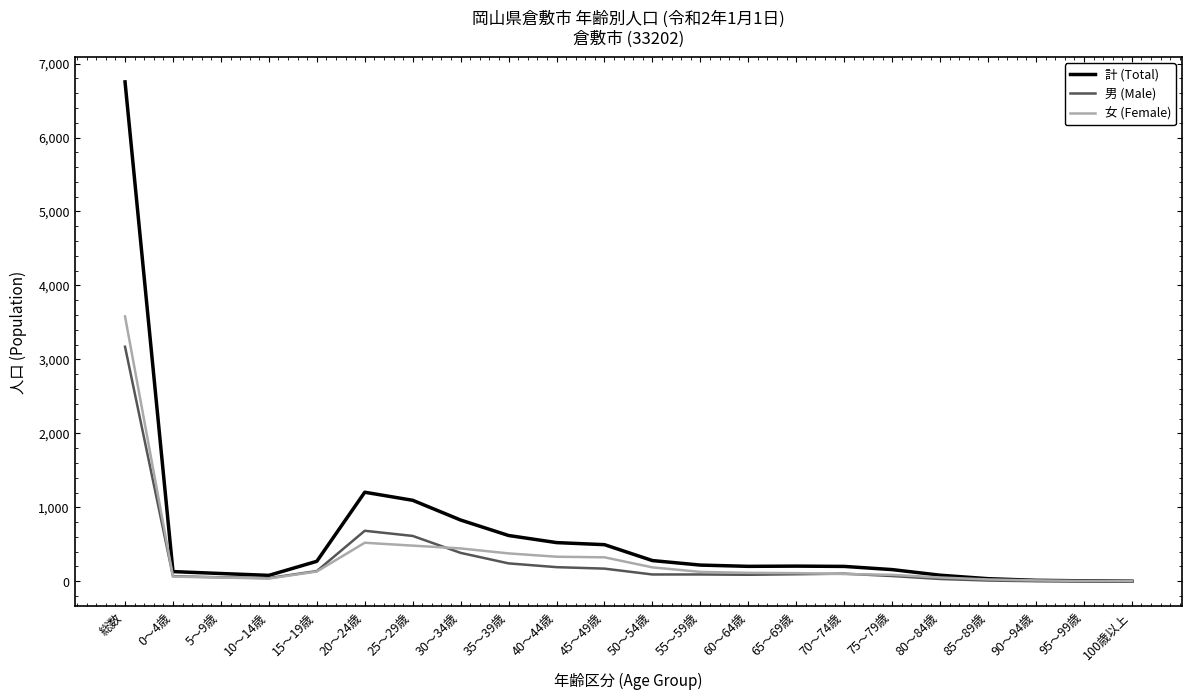

Where does the 男 (Male) series first go above 92?

総数